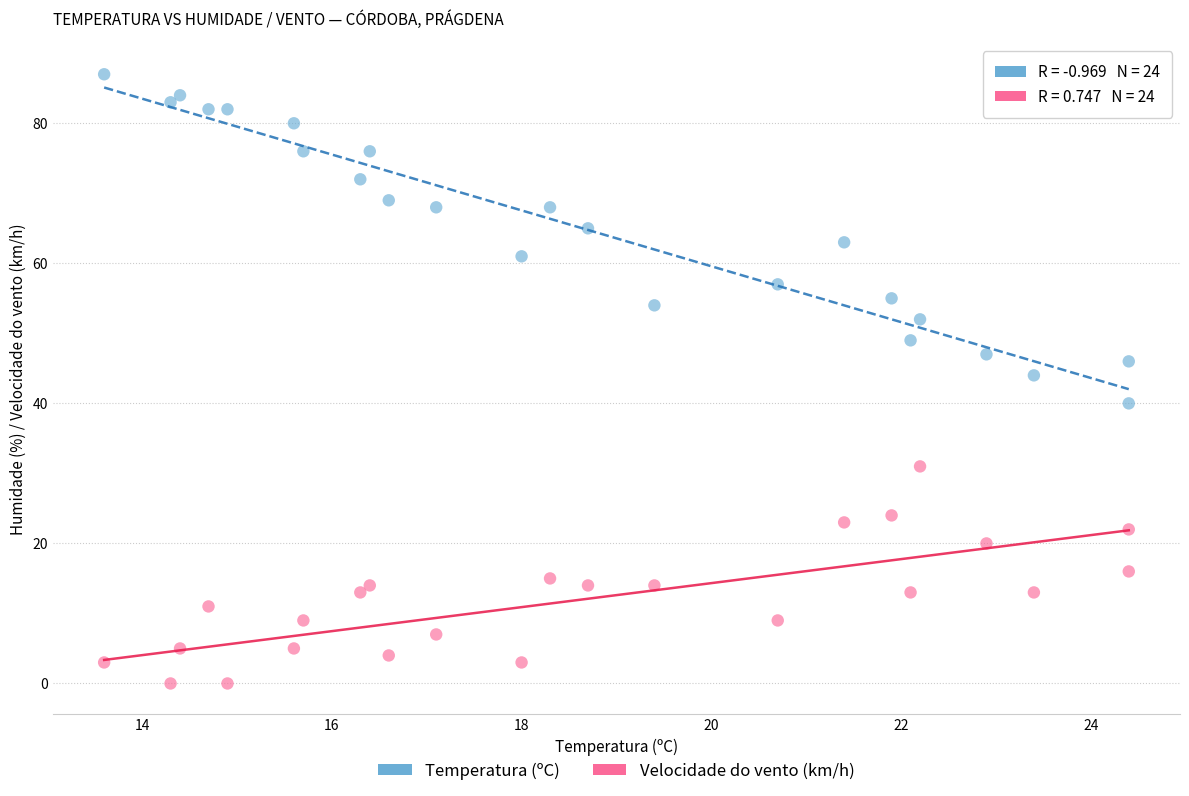

Across all series, what Y value is closest to 43?

44